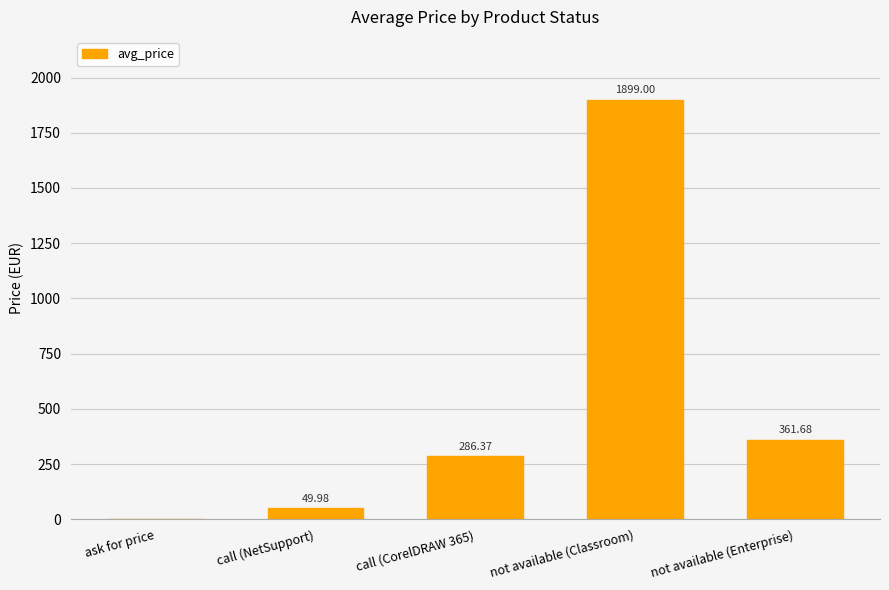

Which label corresponds to the largest value in the chart?

not available (Classroom)